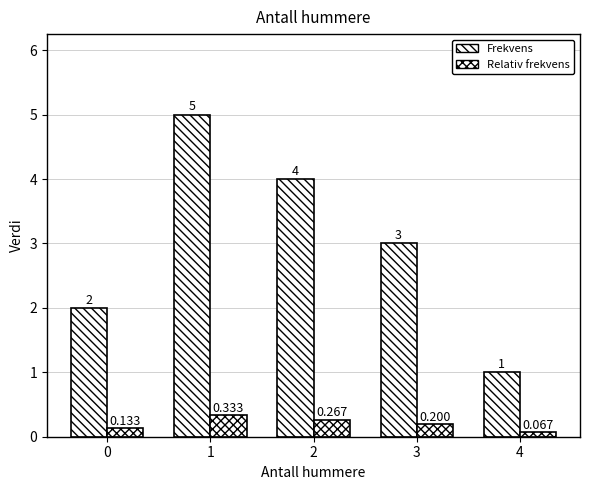

What is the difference between the second highest and second lowest values in the Frekvens series?

2.0